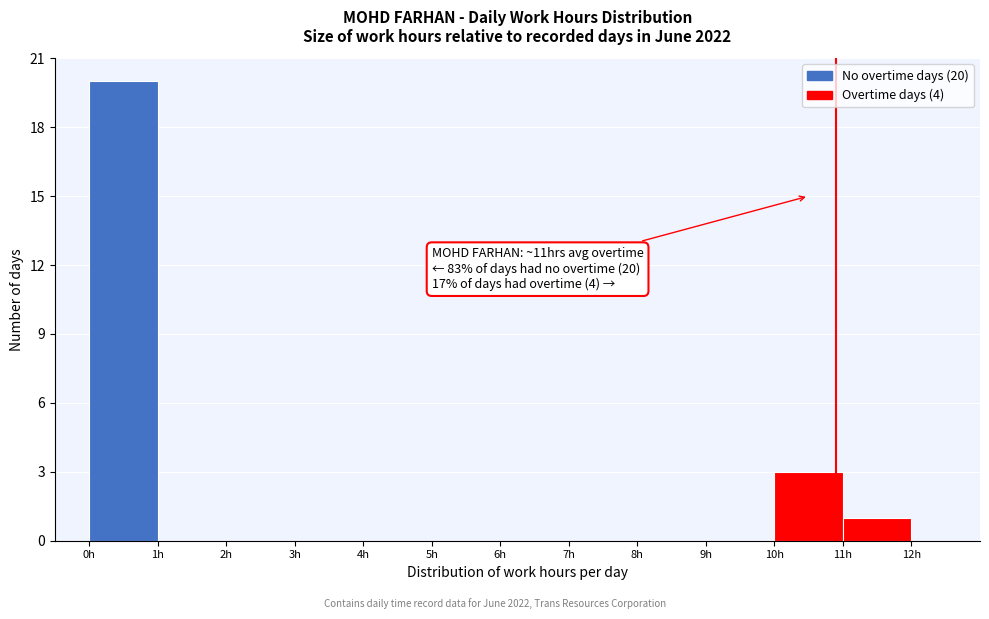

Which range on the x-axis has the tallest bar?

0 to 1